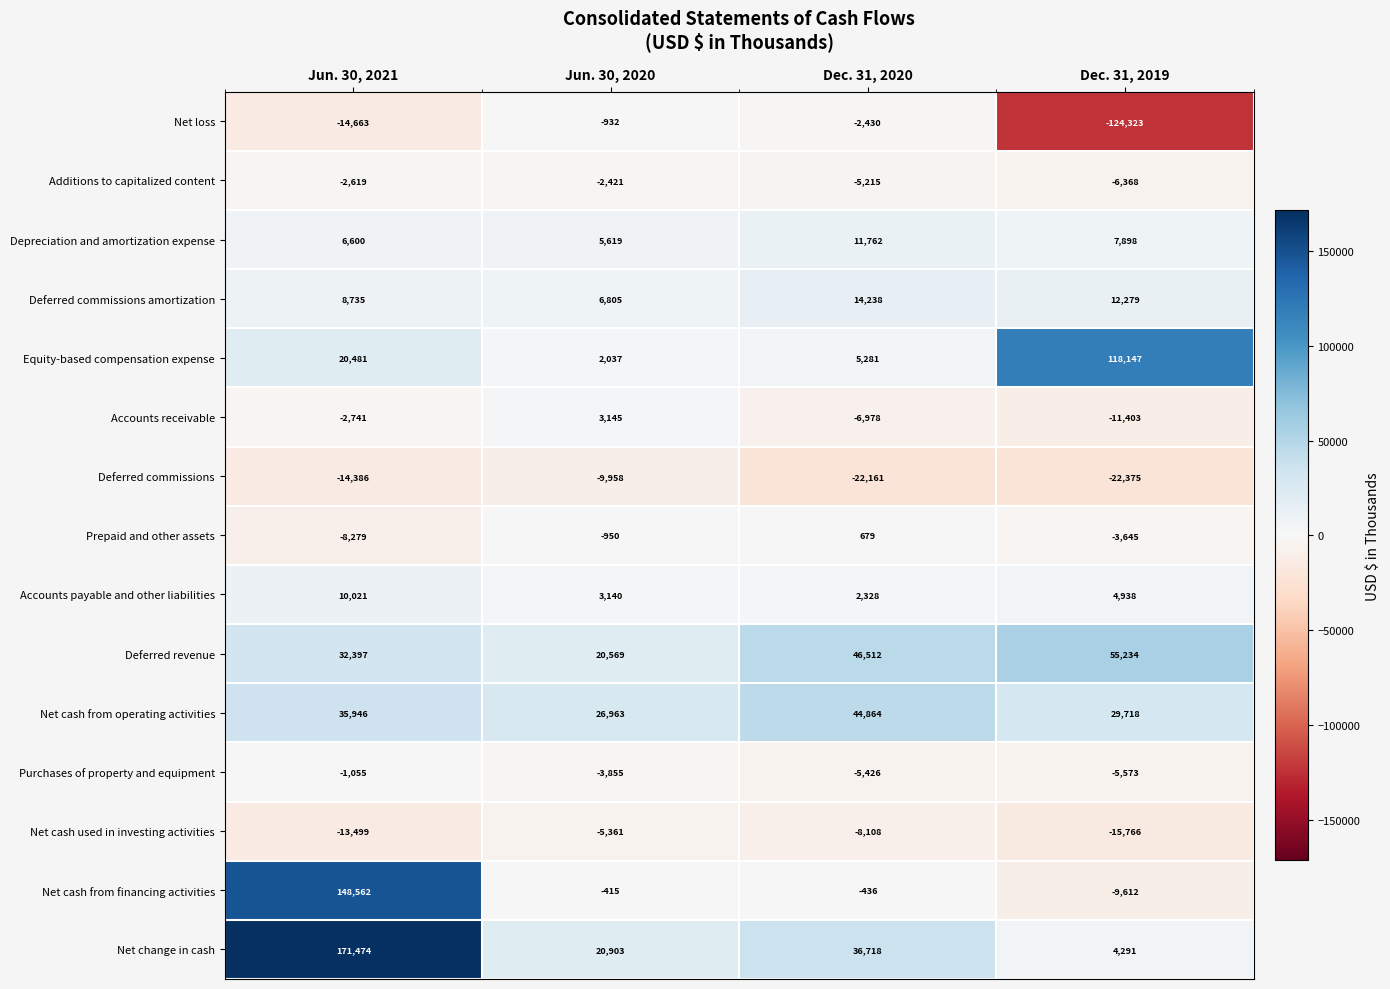

List the series in order of their peak value, highest first.

Net change in cash, Net cash from financing activities, Equity-based compensation expense, Deferred revenue, Net cash from operating activities, Deferred commissions amortization, Depreciation and amortization expense, Accounts payable and other liabilities, Accounts receivable, Prepaid and other assets, Net loss, Purchases of property and equipment, Additions to capitalized content, Net cash used in investing activities, Deferred commissions